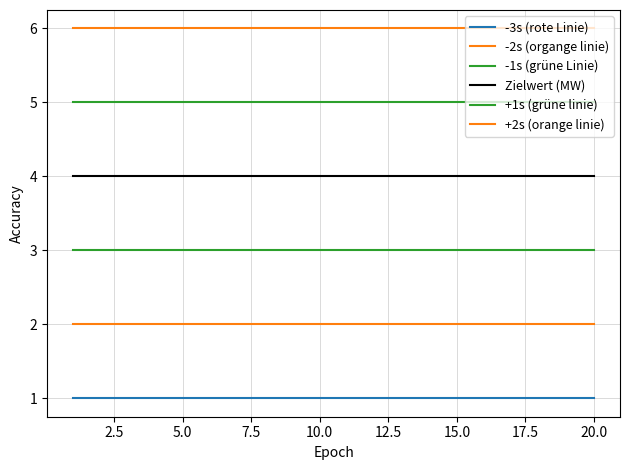

Does the chart display data point markers on the line(s)?

No